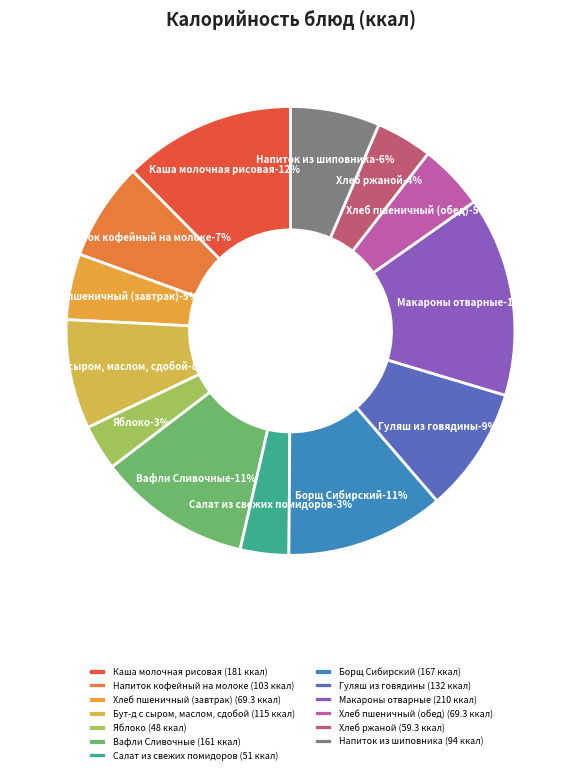

Combined, do Хлеб ржаной and Вафли Сливочные account for over 50%?

No